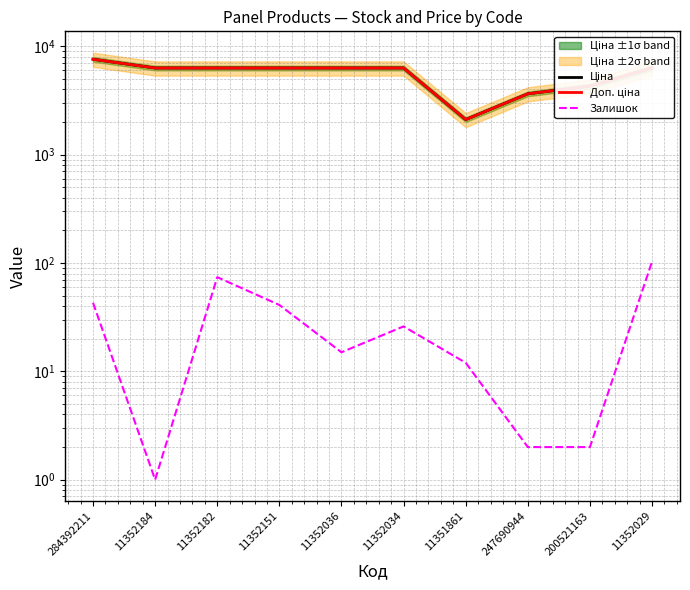

Reading left to right, what are all the values shown in this chart?

Ціна: 284392211=7596.5	11352184=6308.8	11352182=6308.8	11352151=6308.8	11352036=6308.8	11352034=6308.8	11351861=2108.4	247690944=3646.5	200521163=4295.4	11352029=6308.8
Доп. ціна: 284392211=7596.5	11352184=6308.8	11352182=6308.8	11352151=6308.8	11352036=6308.8	11352034=6308.8	11351861=2108.0	247690944=3646.5	200521163=4295.0	11352029=6308.8
Залишок: 284392211=43.0	11352184=1.0	11352182=74.0	11352151=41.0	11352036=15.0	11352034=26.0	11351861=12.0	247690944=2.0	200521163=2.0	11352029=103.0